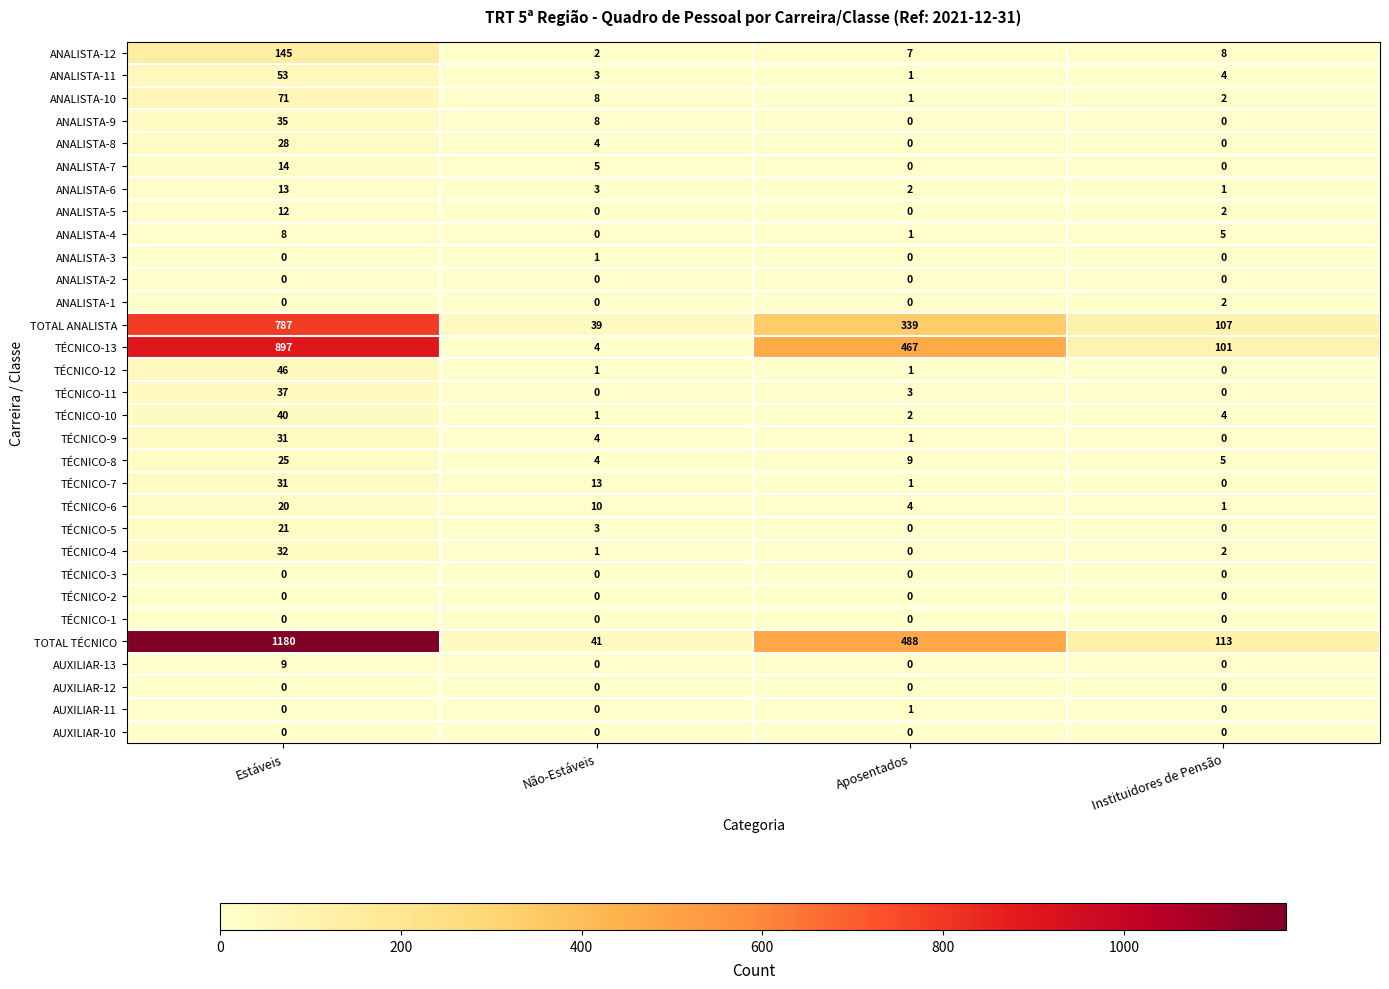

At which label is ANALISTA-12 closest to 73?

Instituidores de Pensão